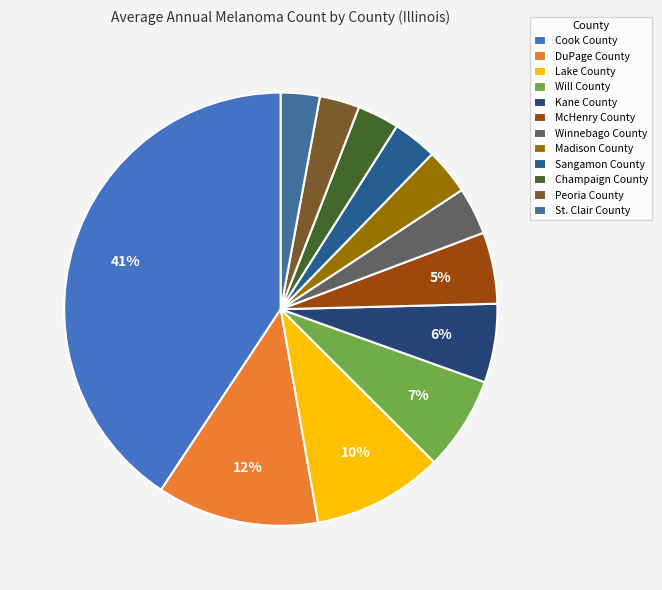

How many segments does this pie chart have?

12